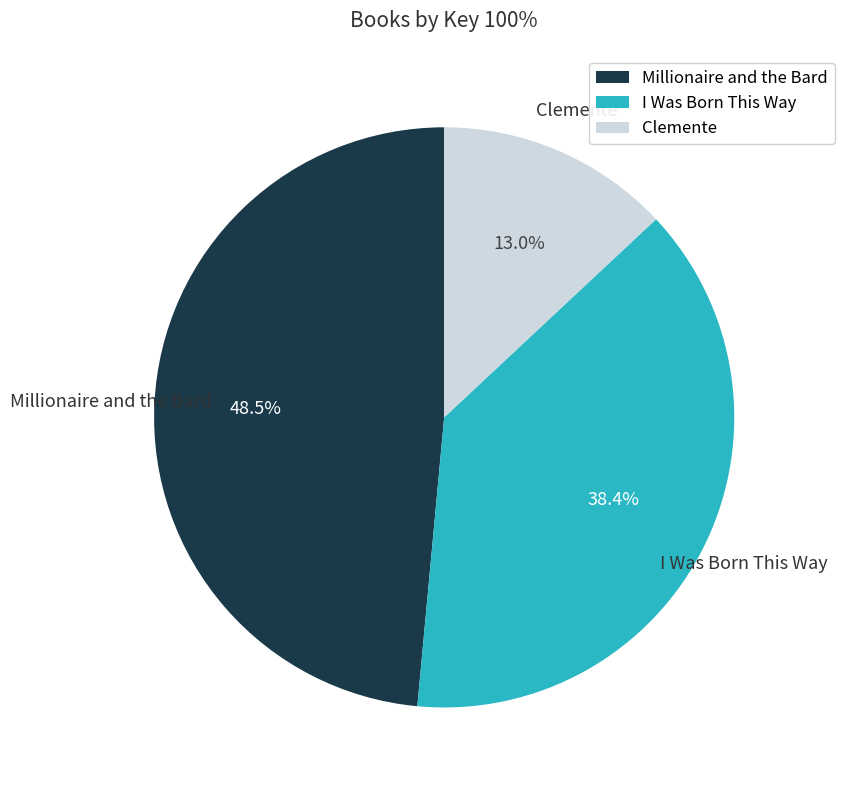

Approximately how many times larger is the value at Clemente compared to Millionaire and the Bard?

0.3